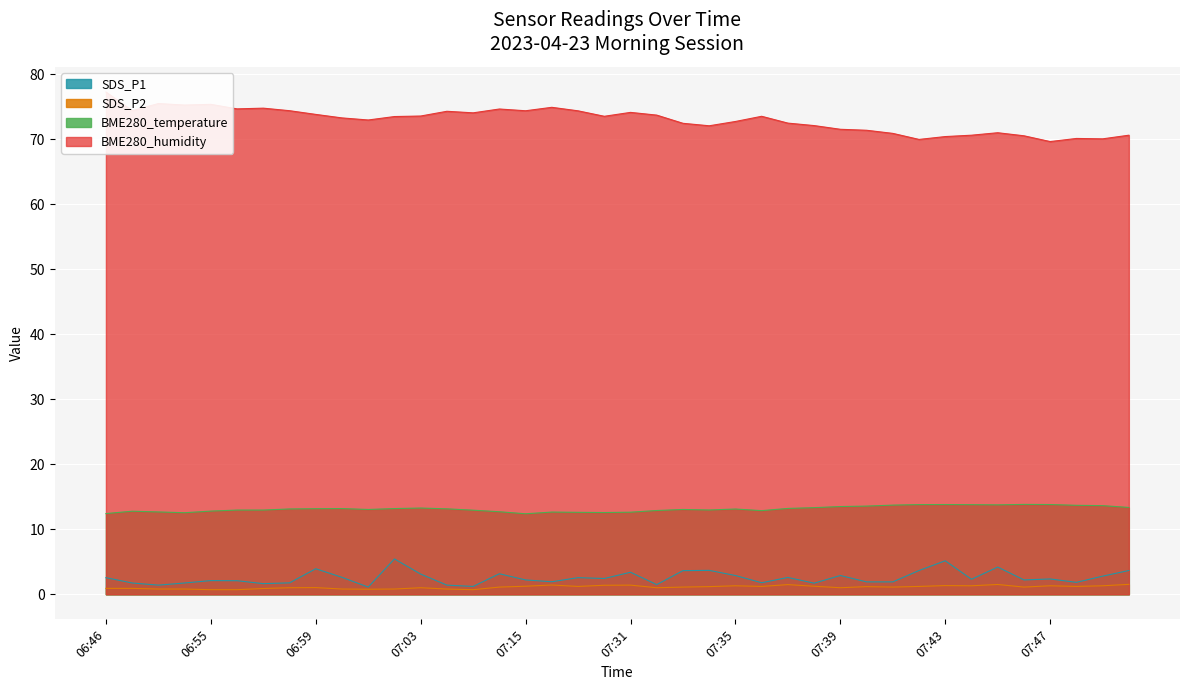

What position from the left is 07:45?

35